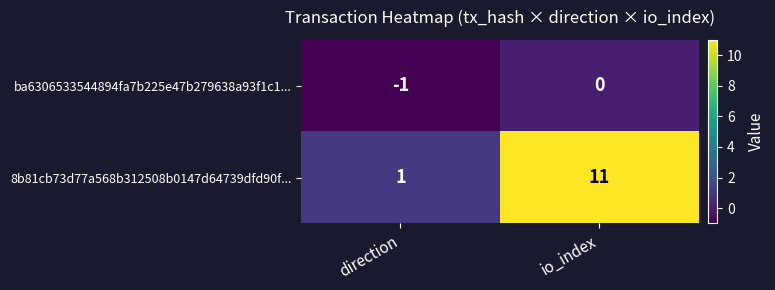

Where is 8b81cb73d77a568b312508b0147d64739dfd90f... nearest to the value 6?

direction